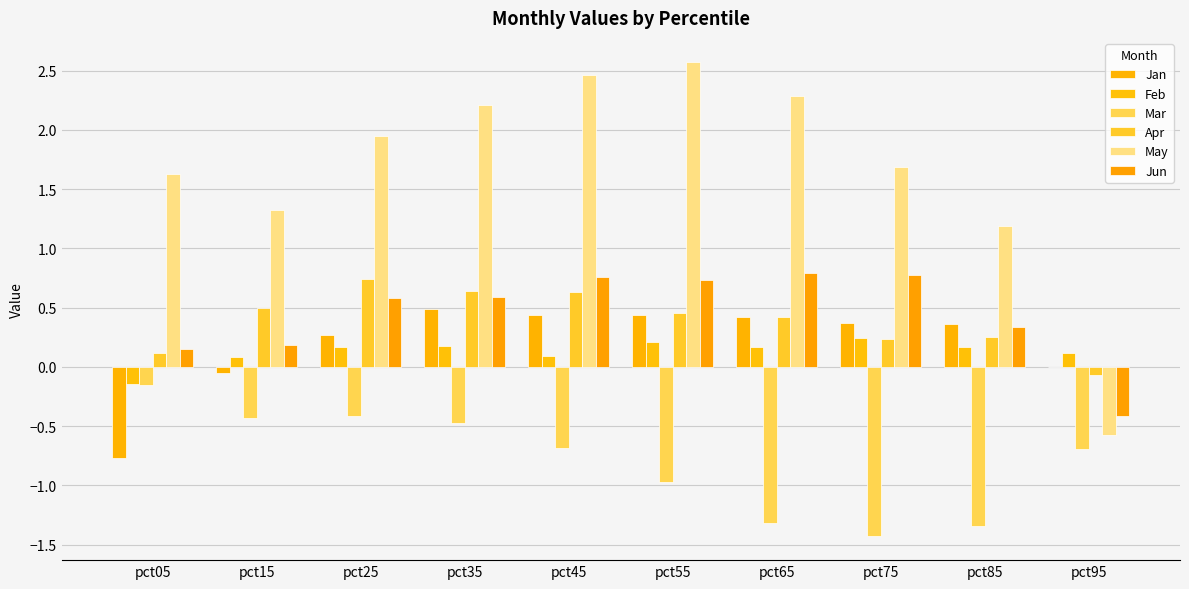

What is the spread (max minus min) of values at pct35?

2.7